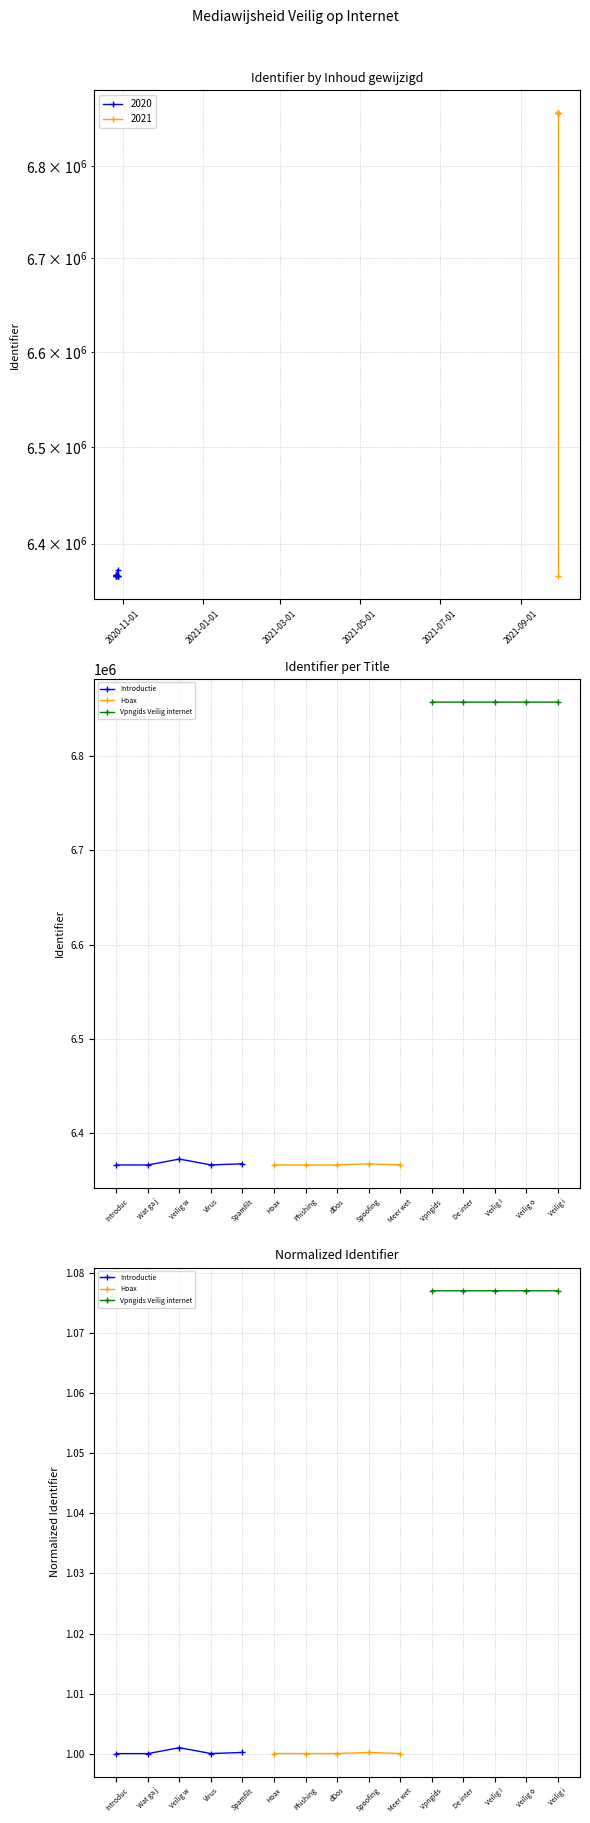

What is the minimum value shown in the chart?

1.0